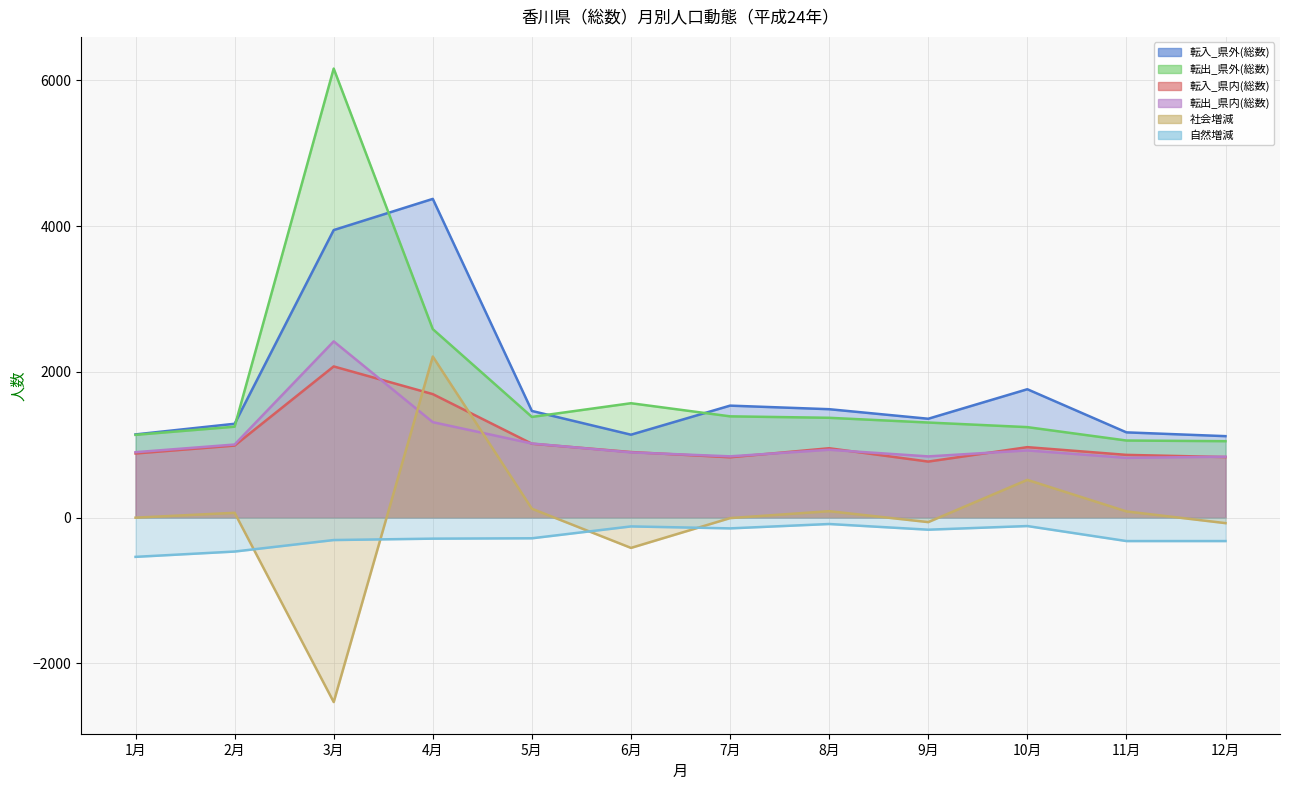

What is the sum of all 転入_県内(総数) values?

12749